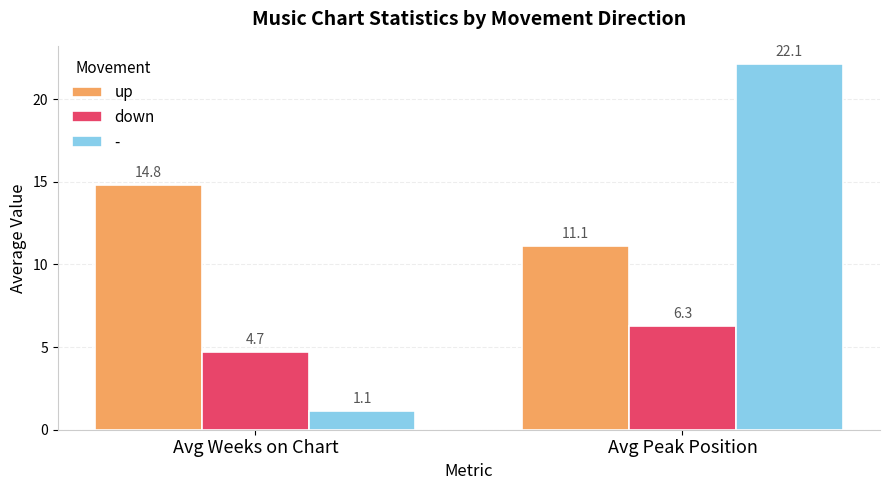

What are all the series names shown in the legend?

up, down, -